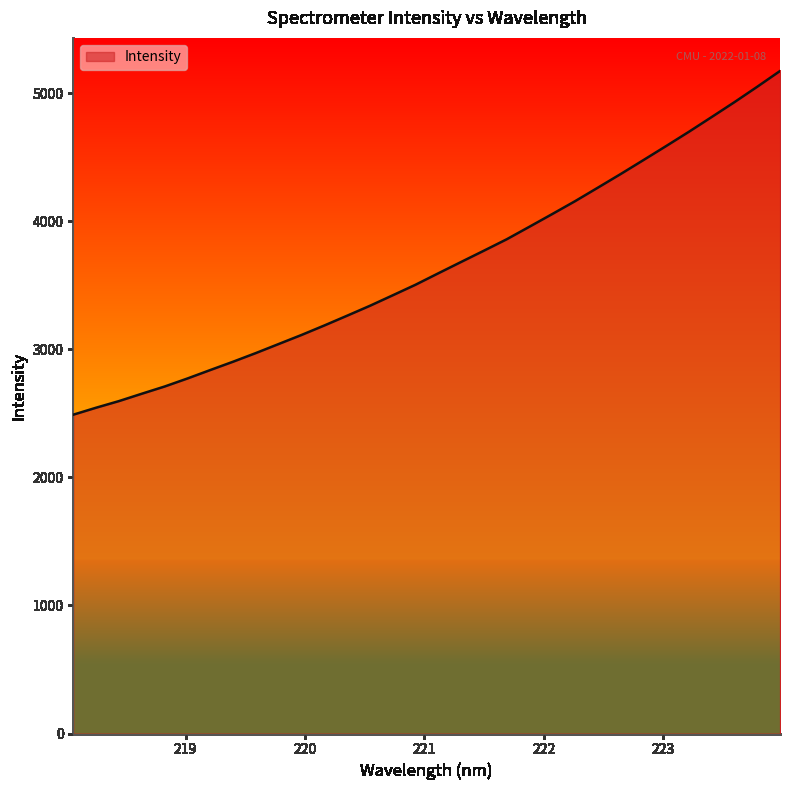

What is the difference between the maximum and minimum values?

2683.7